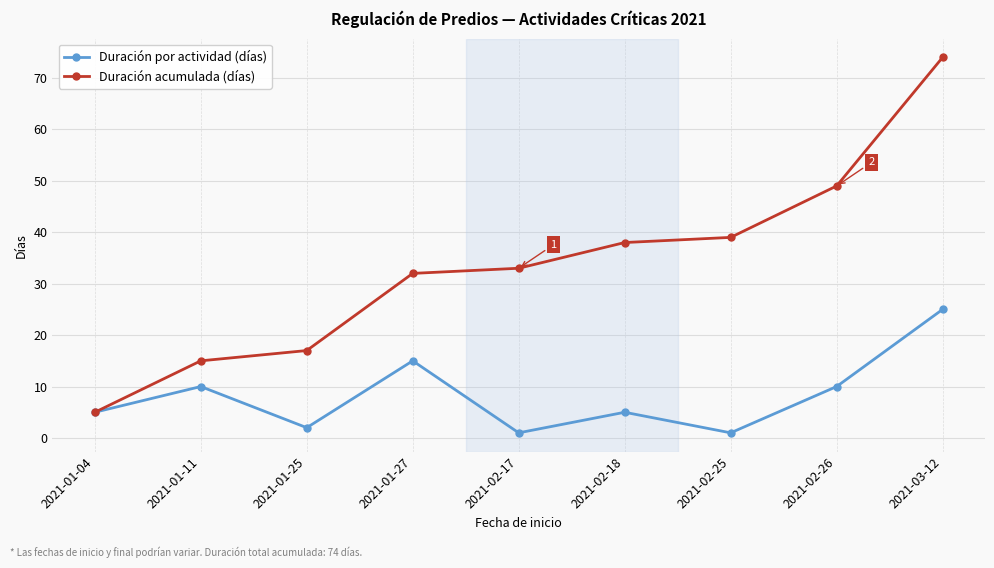

Between 2021-01-11 and 2021-01-27, which series saw the biggest shift?

Duración acumulada (días)